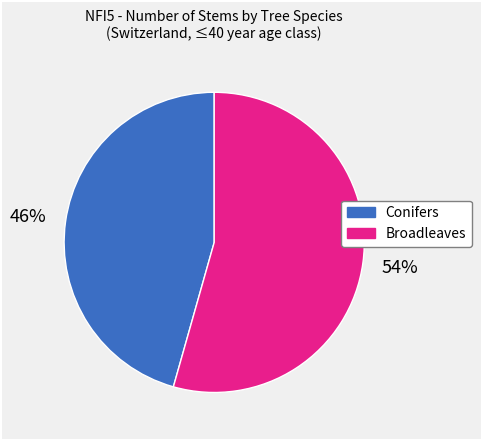

Is there any slice that represents more than half of the pie?

Yes